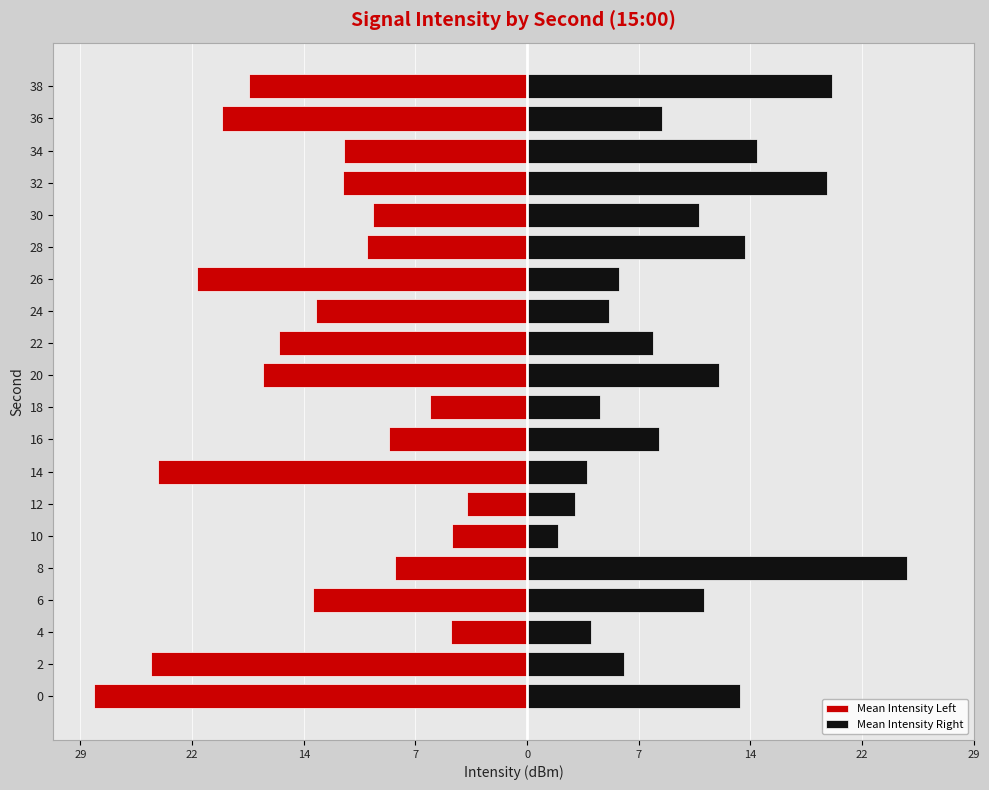

What is the value of the Mean Intensity Right bar at the 14th from the left?

6.0